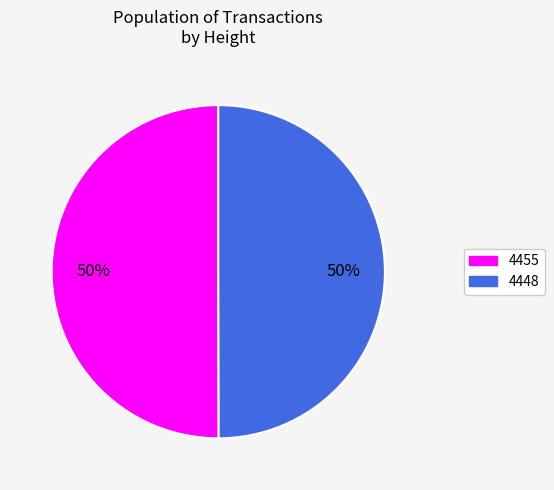

To the nearest percent, what is the combined percentage of 4448 and 4455?

100%